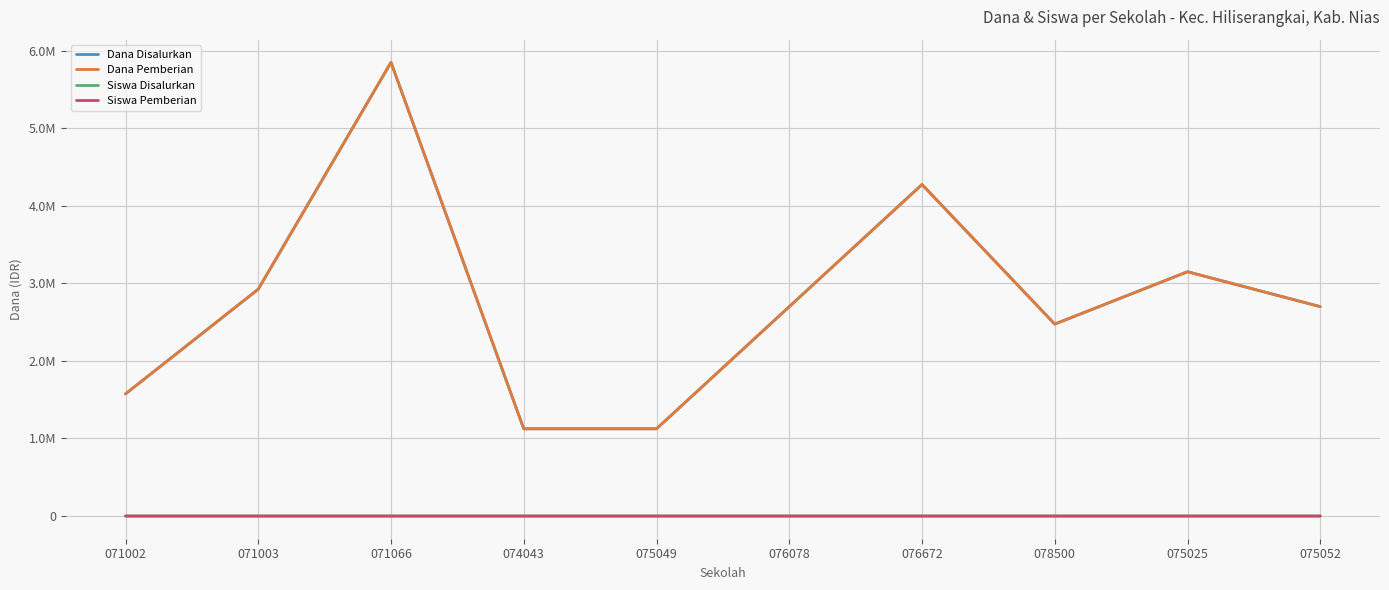

Is this an area chart (filled region under the line)?

No